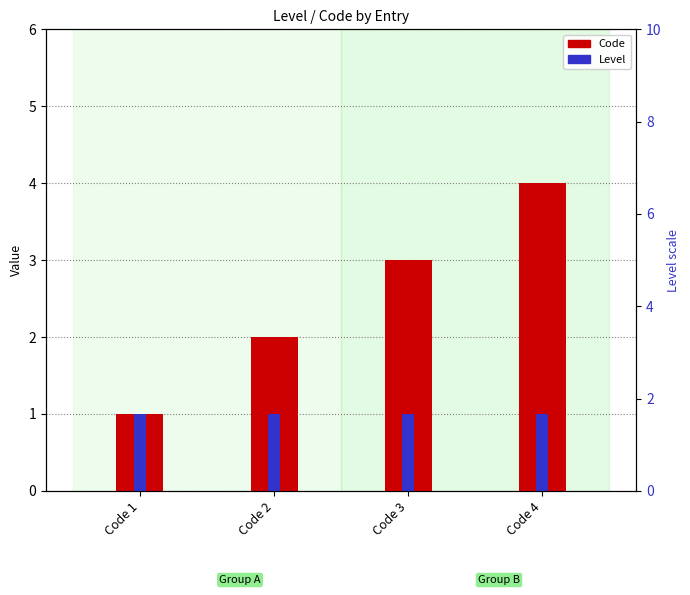

At how many categories does at least one series exceed 2?

2